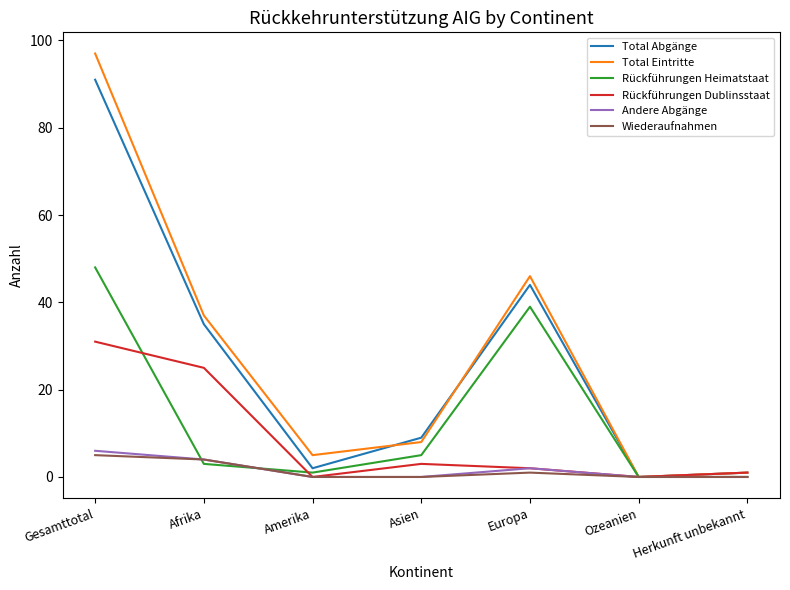

Between Afrika and Herkunft unbekannt, which series saw the biggest shift?

Total Eintritte